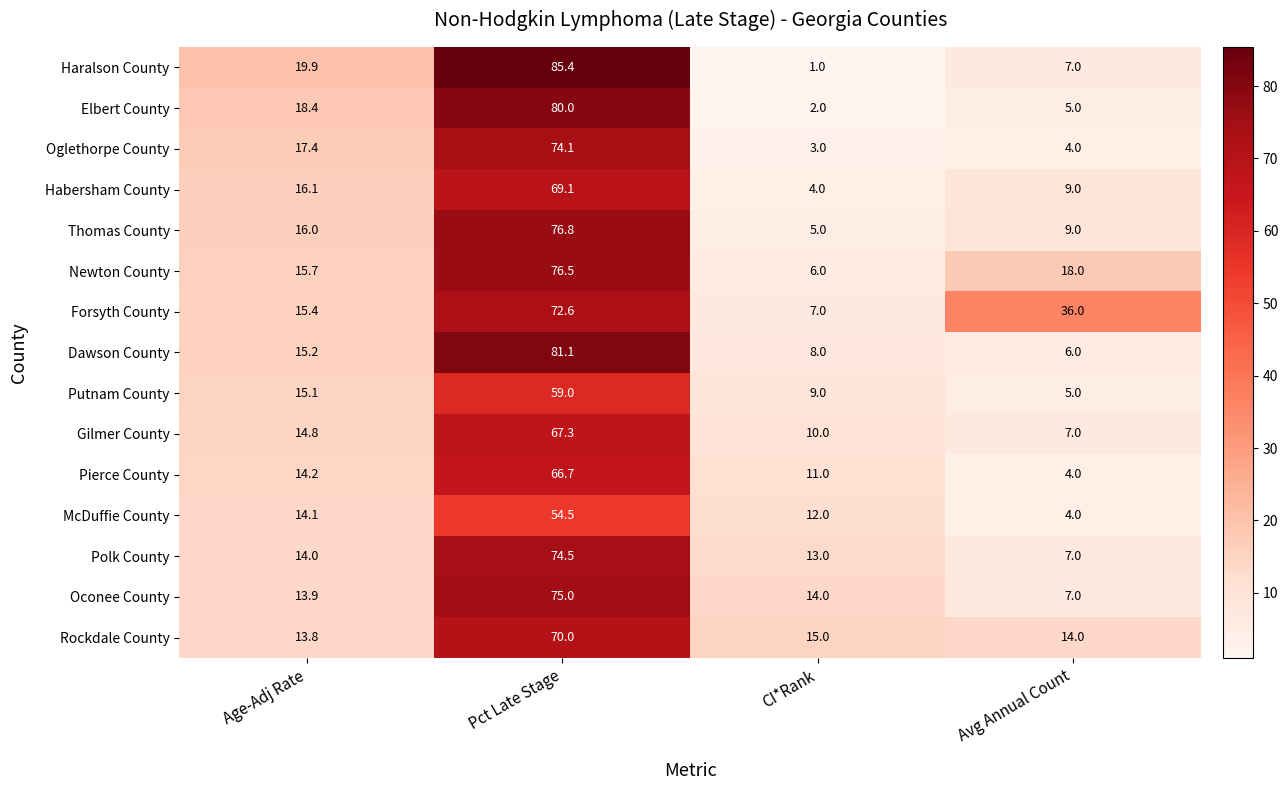

Rank the series by their maximum value, from lowest to highest.

McDuffie County, Putnam County, Pierce County, Gilmer County, Habersham County, Rockdale County, Forsyth County, Oglethorpe County, Polk County, Oconee County, Newton County, Thomas County, Elbert County, Dawson County, Haralson County